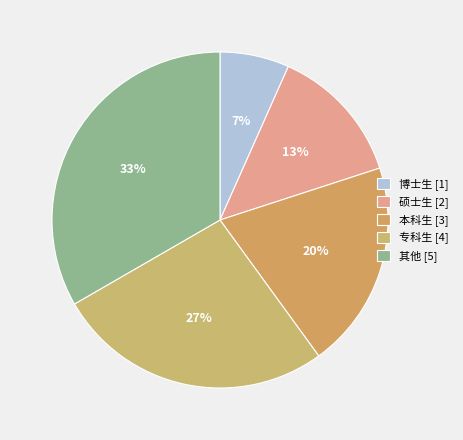

Which category has the biggest portion of the pie?

其他